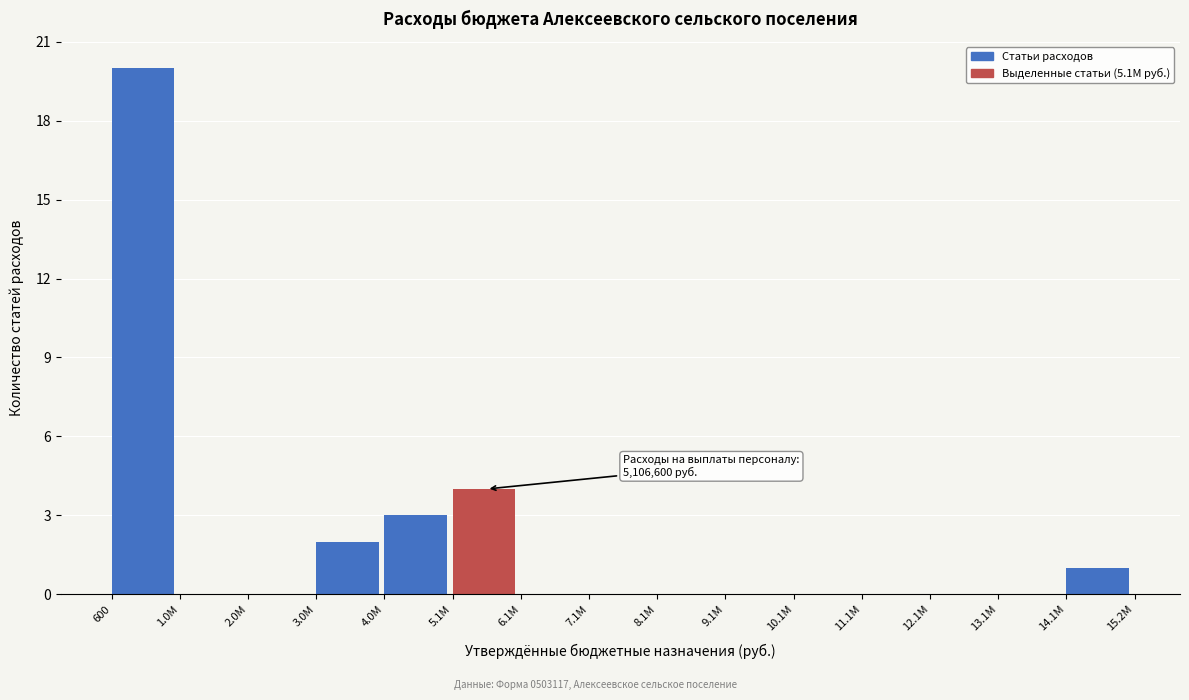

Reading left to right, list all the values displayed in this chart.

600=20	1.0M=0	2.0M=0	3.0M=2	4.0M=3	5.1M=4	6.1M=0	7.1M=0	8.1M=0	9.1M=0	10.1M=0	11.1M=0	12.1M=0	13.1M=0	14.1M=1